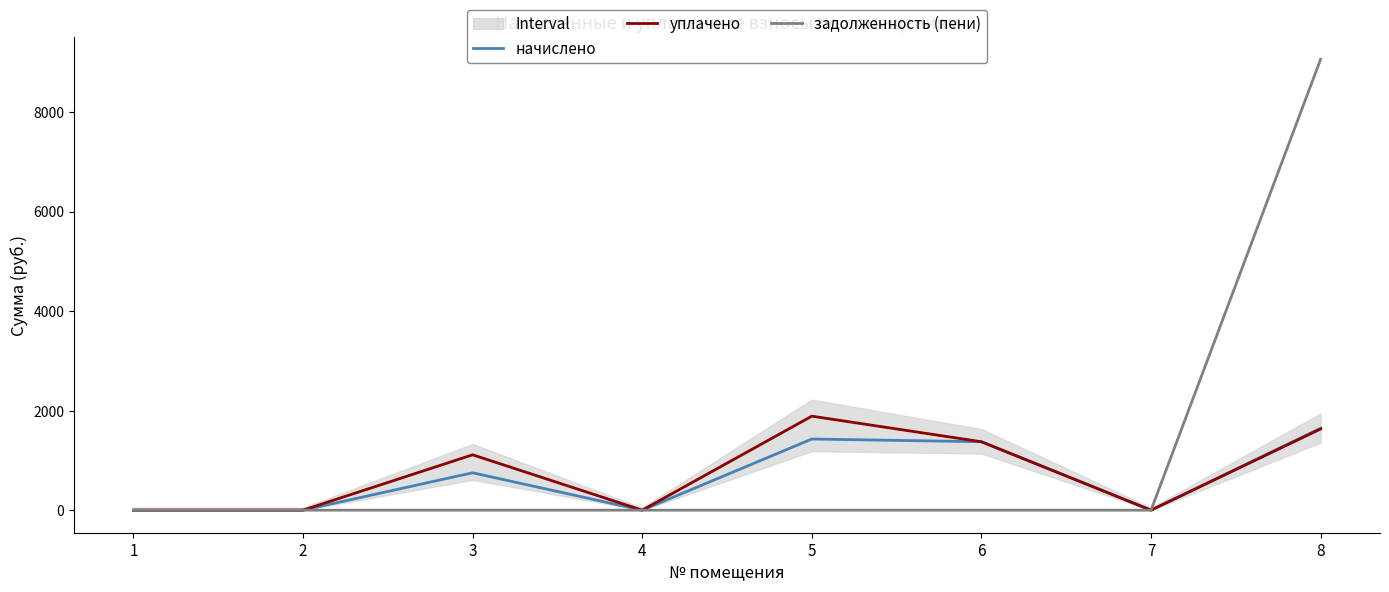

What is the sum of all задолженность (пени) values?

9060.3